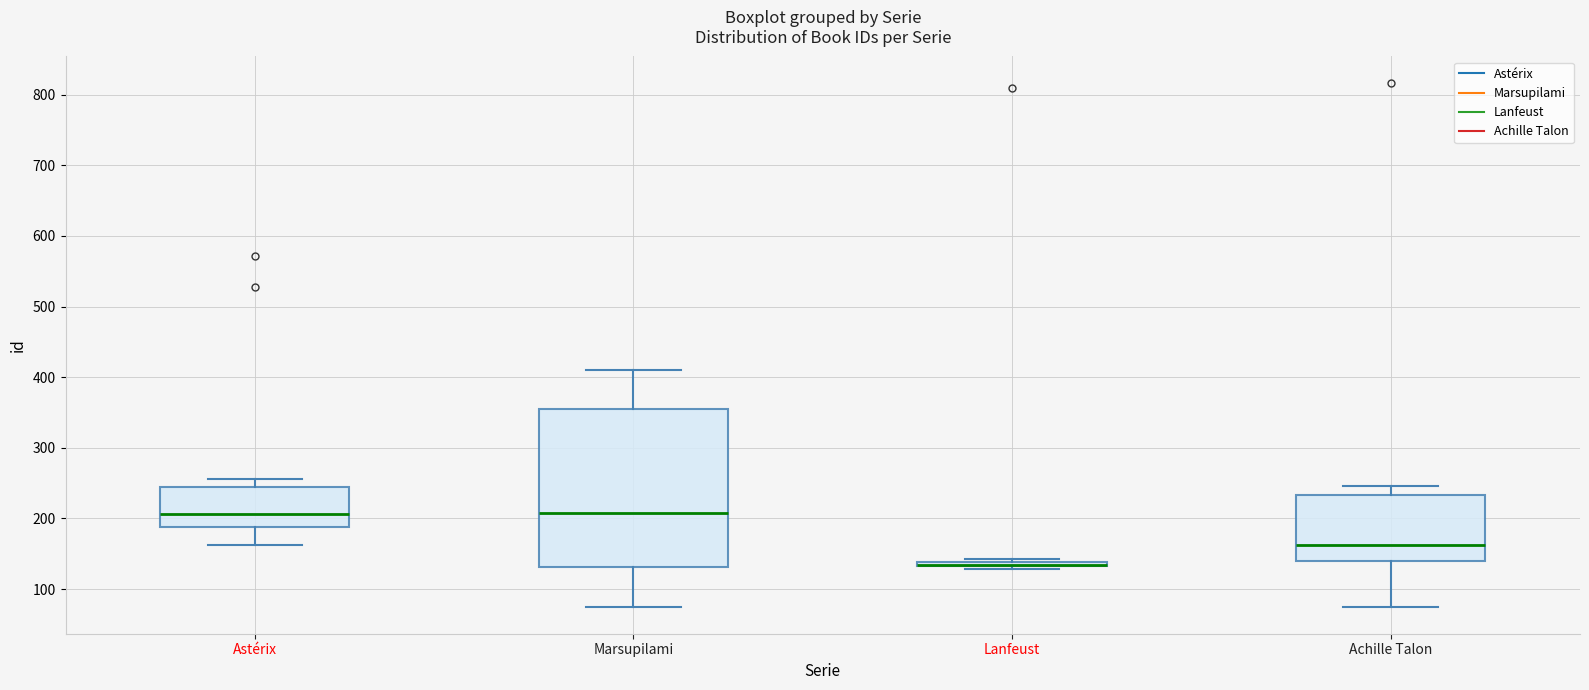

Where is the lower edge of the box for Lanfeust on the y-axis? The values are not printed on the chart, so give them approximately, as read against the axis.

130